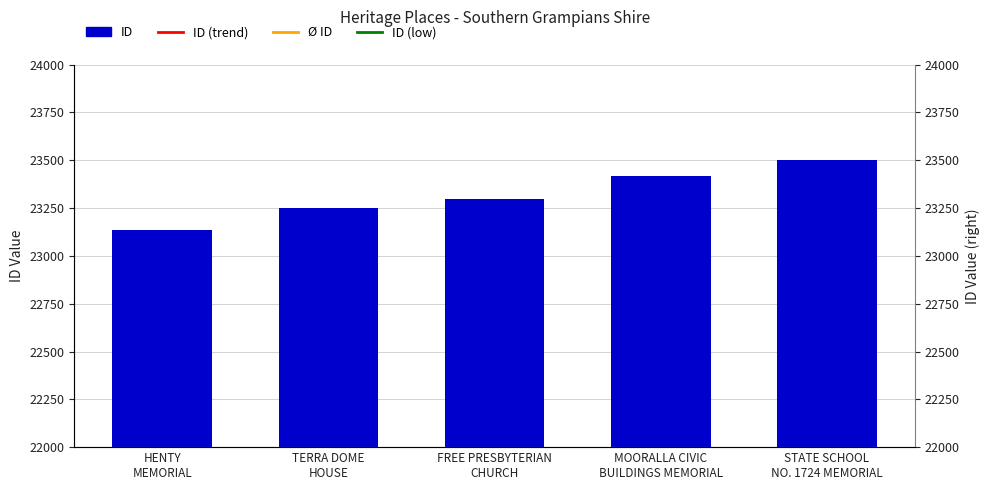

The chart shows a value of 4761 at TERRA DOME
HOUSE. True or false?

False